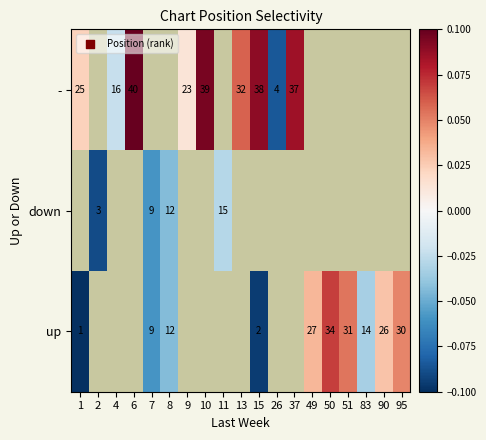

Is it true that - equals 42.6 at 13?

False